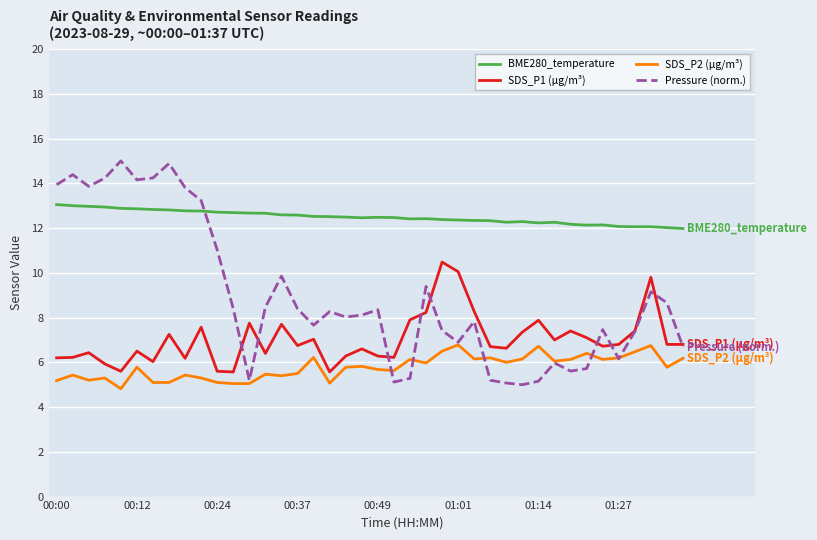

Is this an area chart (filled region under the line)?

No